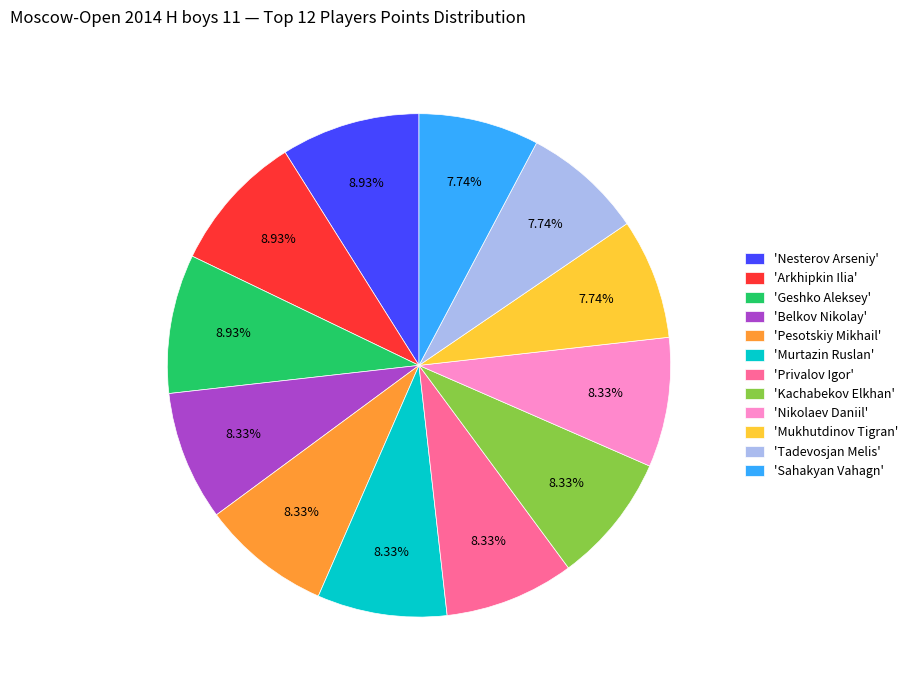

Is there a majority slice in this chart?

No